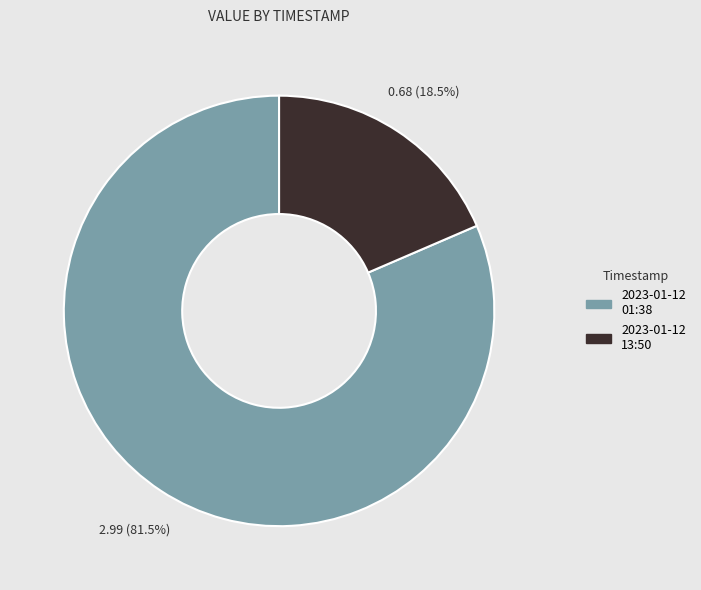

Is there a majority slice in this chart?

Yes